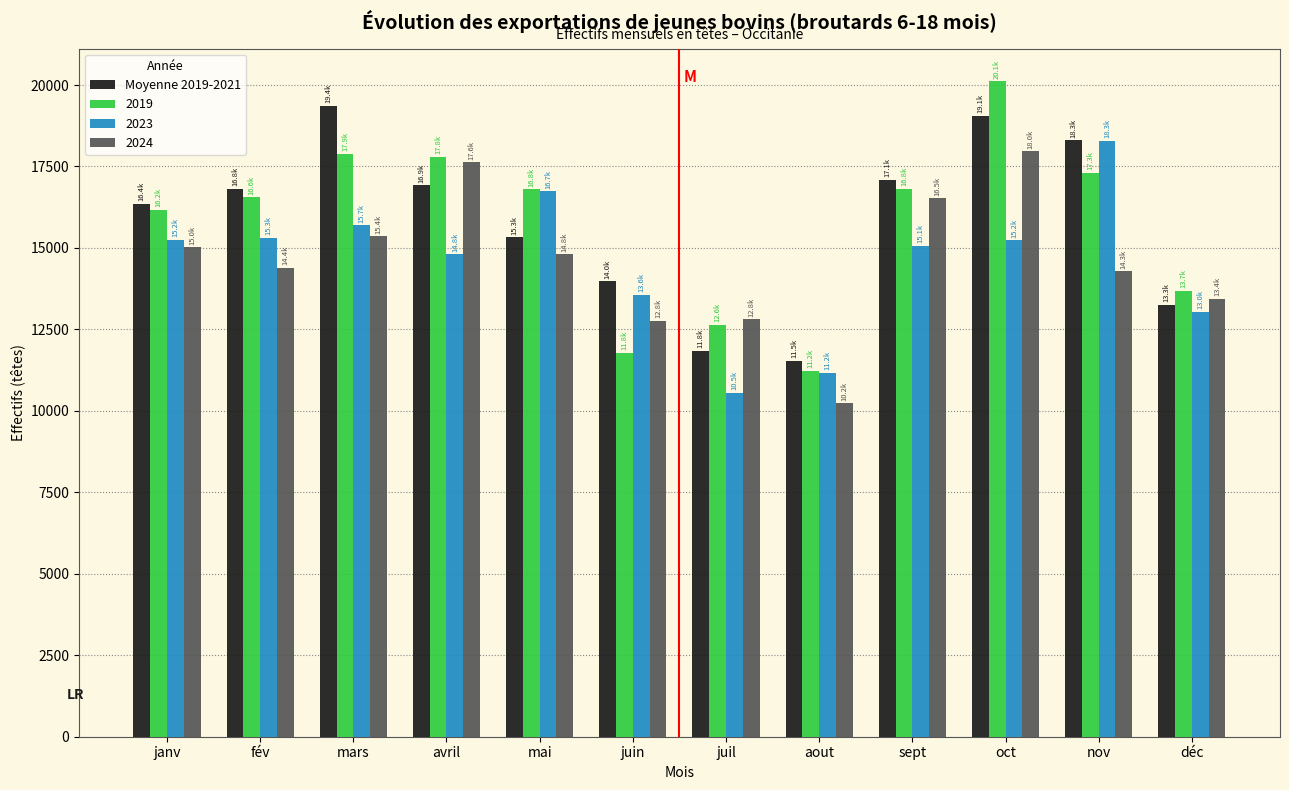

What value does the Moyenne 2019-2021 series have at janv?

16357.7